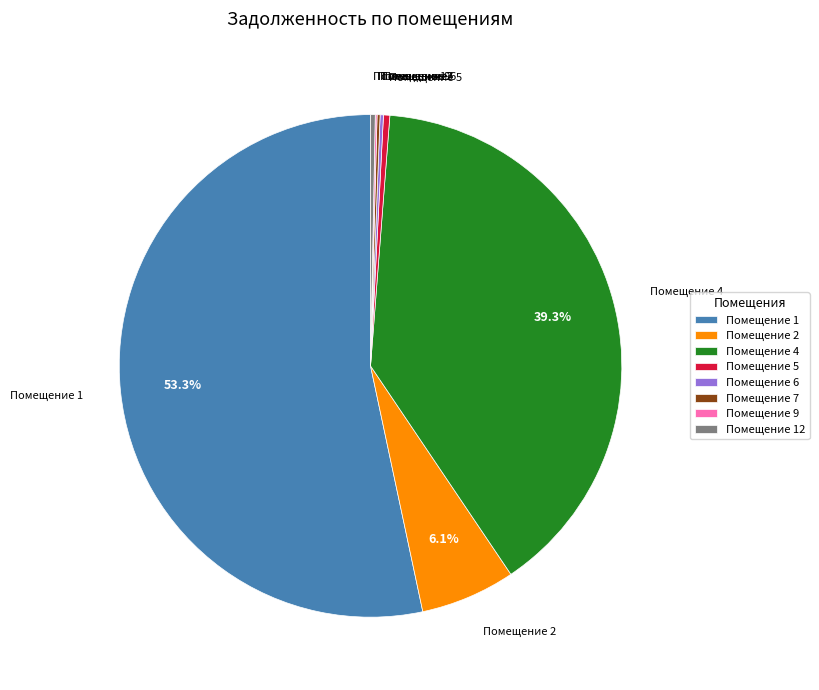

Which slice is the largest?

Помещение 1